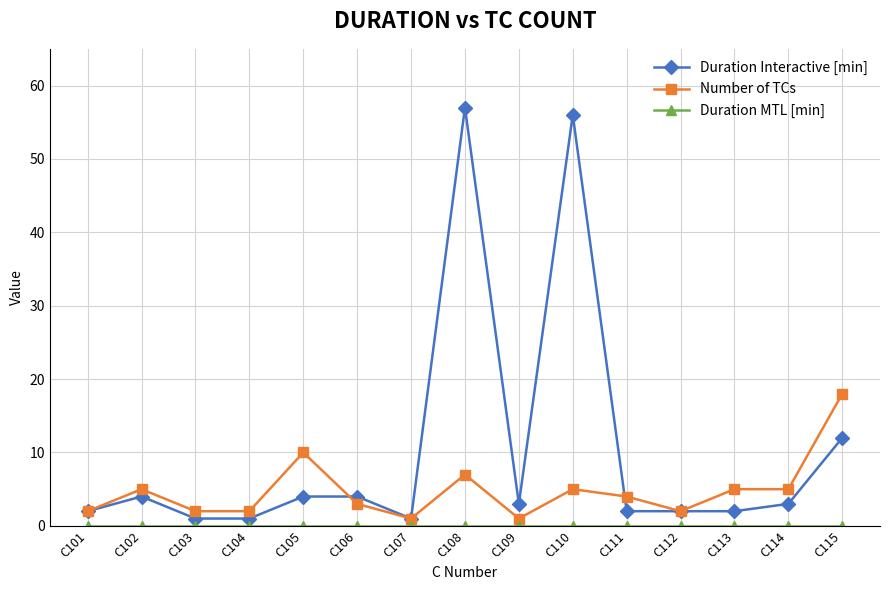

What is the value of the Duration Interactive [min] point at the 13th from the left?

2